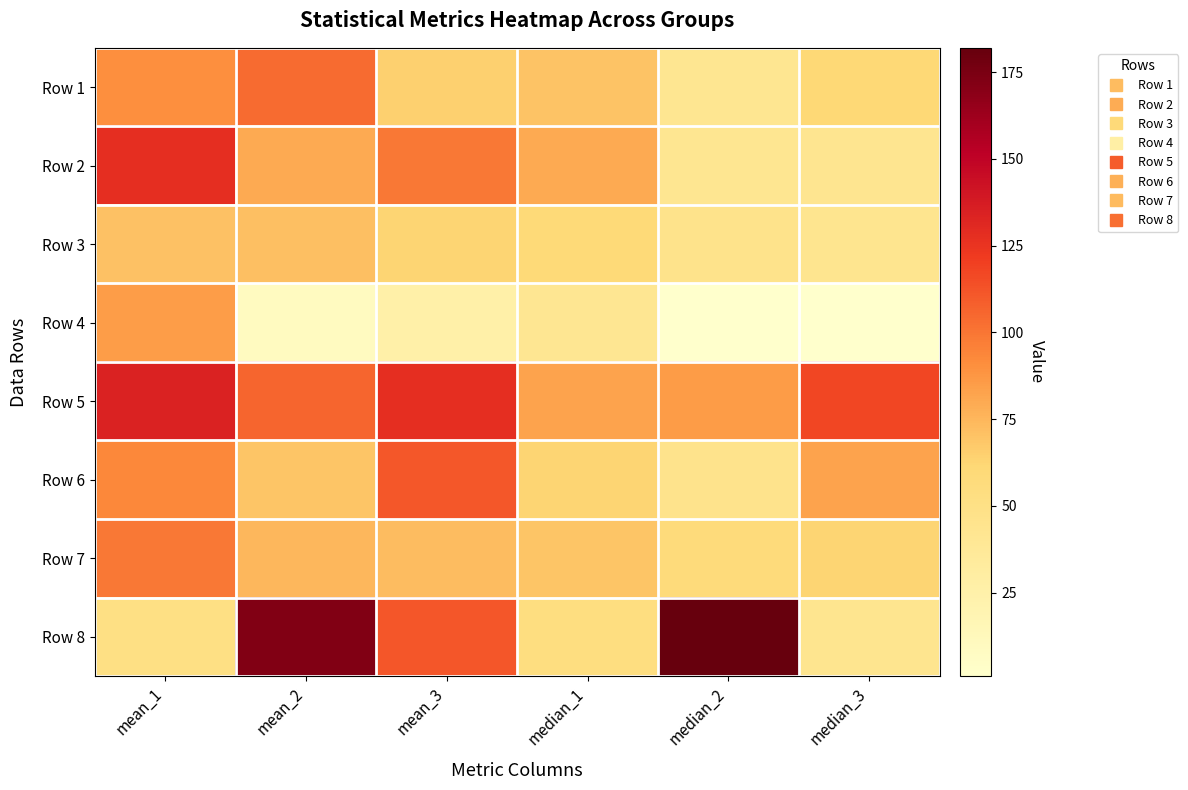

Reading left to right, transcribe all the data shown in this chart.

Row 1: mean_1=90.7	mean_2=103.7	mean_3=64.7	median_1=70.0	median_2=42.0	median_3=60.5
Row 2: mean_1=127.6	mean_2=79.5	mean_3=98.7	median_1=80.0	median_2=41.5	median_3=42.5
Row 3: mean_1=70.6	mean_2=71.2	mean_3=62.9	median_1=59.0	median_2=46.0	median_3=43.0
Row 4: mean_1=84.8	mean_2=9.4	mean_3=25.1	median_1=41.0	median_2=1.0	median_3=1.0
Row 5: mean_1=134.0	mean_2=106.0	mean_3=128.1	median_1=83.0	median_2=85.5	median_3=117.5
Row 6: mean_1=93.2	mean_2=69.6	mean_3=110.7	median_1=63.0	median_2=45.0	median_3=83.0
Row 7: mean_1=98.8	mean_2=75.0	mean_3=72.8	median_1=69.0	median_2=57.0	median_3=63.0
Row 8: mean_1=50.9	mean_2=172.2	mean_3=111.5	median_1=54.0	median_2=182.0	median_3=43.0